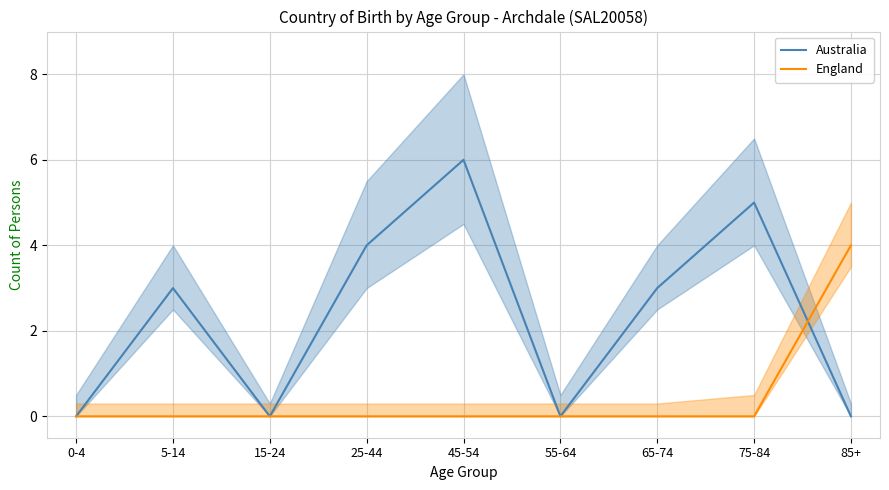

Is the value of England at 55-64 greater than the value of Australia at 85+?

No